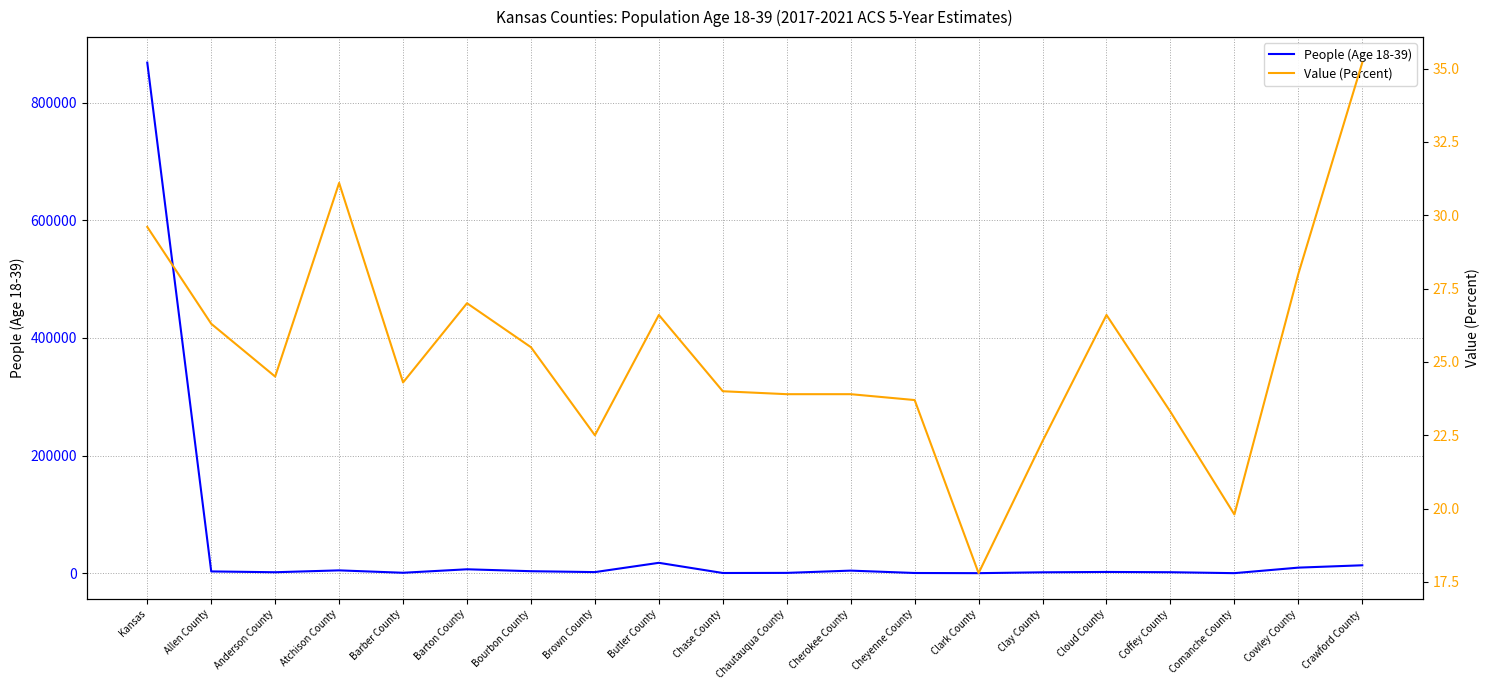

What is the label of the 1st point from the right?

Crawford County